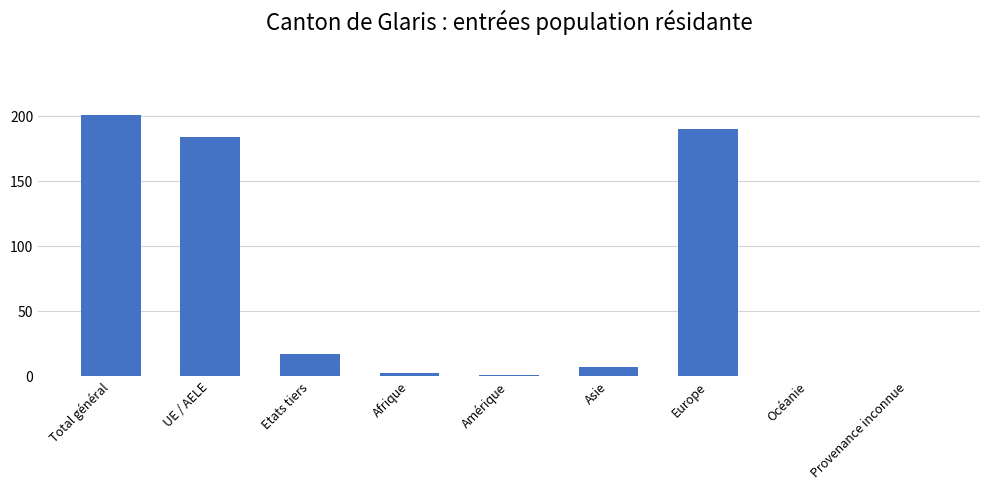

Count the number of categories in the chart.

9